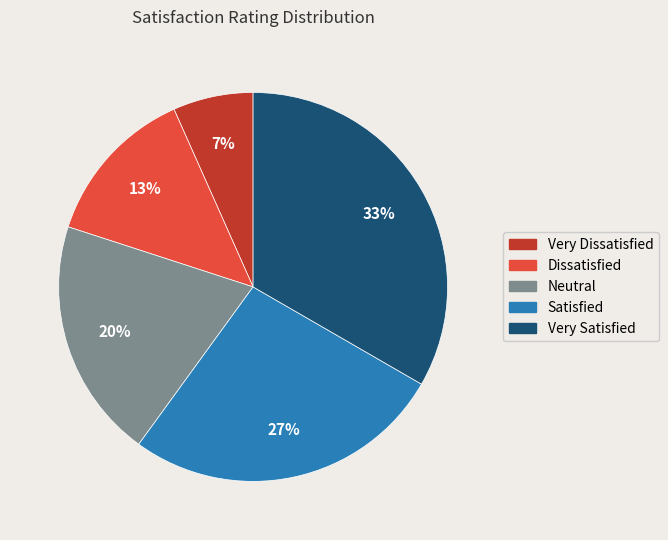

Is the sum of Neutral and Very Satisfied greater than half?

Yes